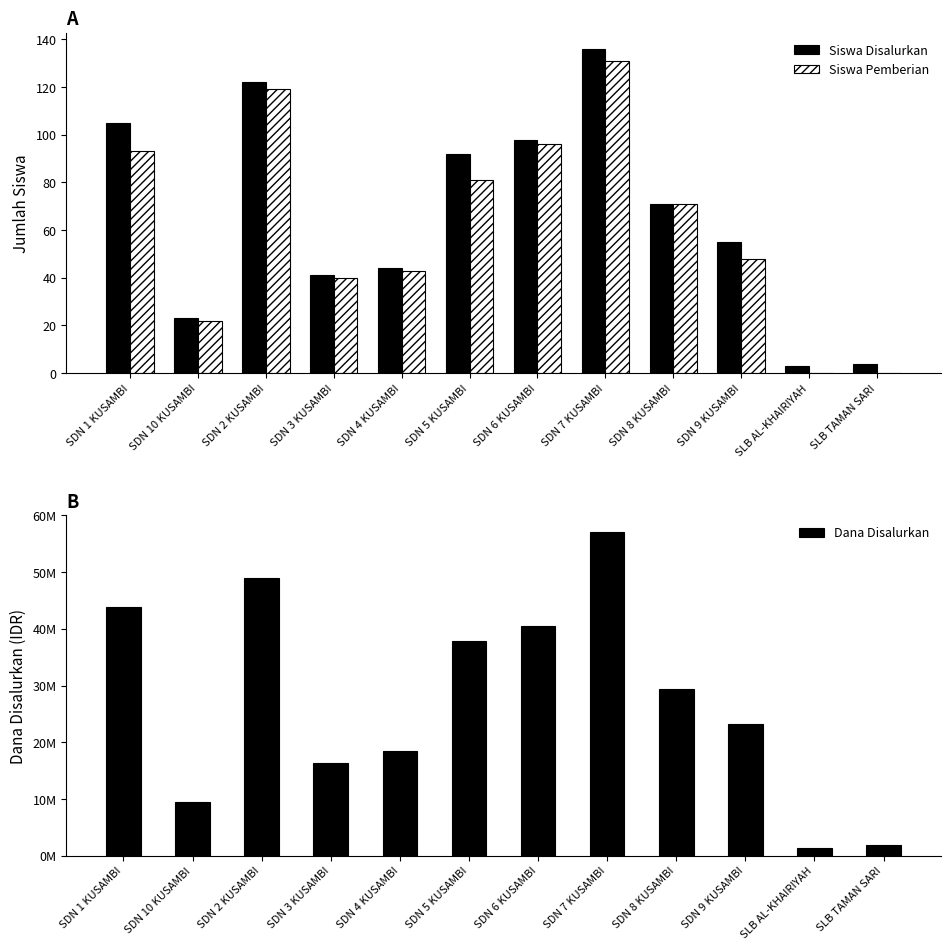

What is the sum of all Siswa Pemberian values?

744